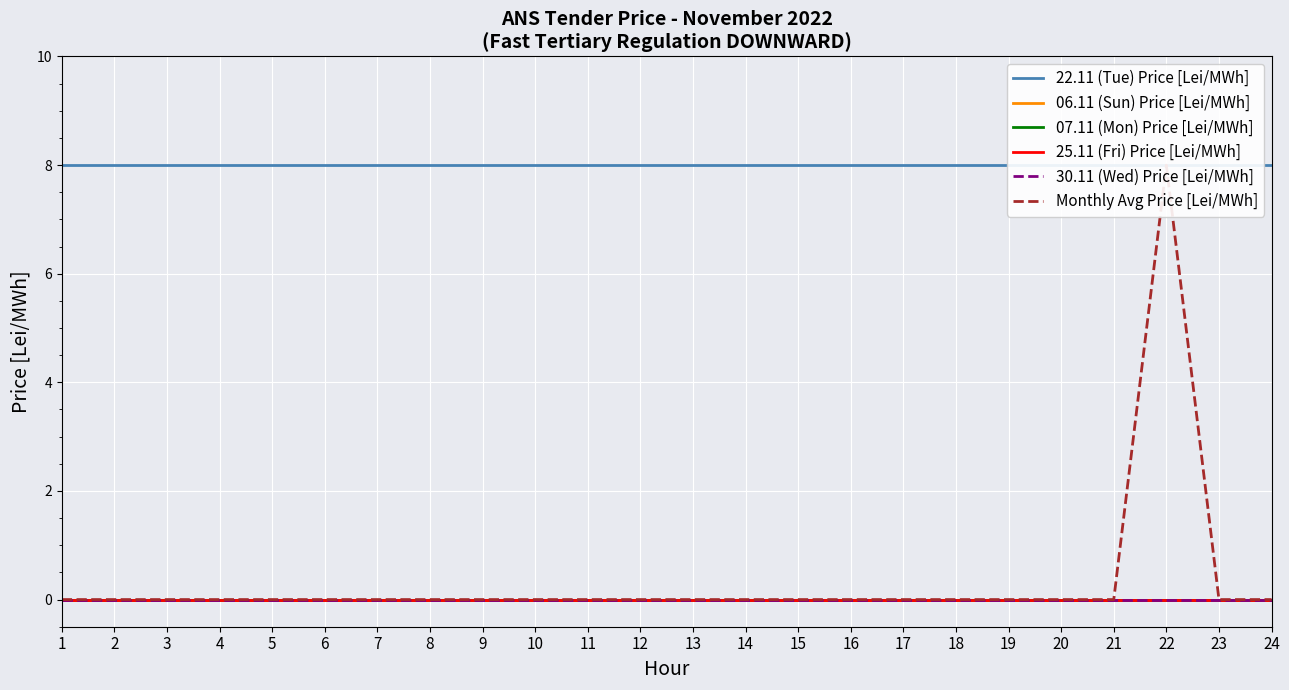

Which has a higher value, 17 or 4?

17